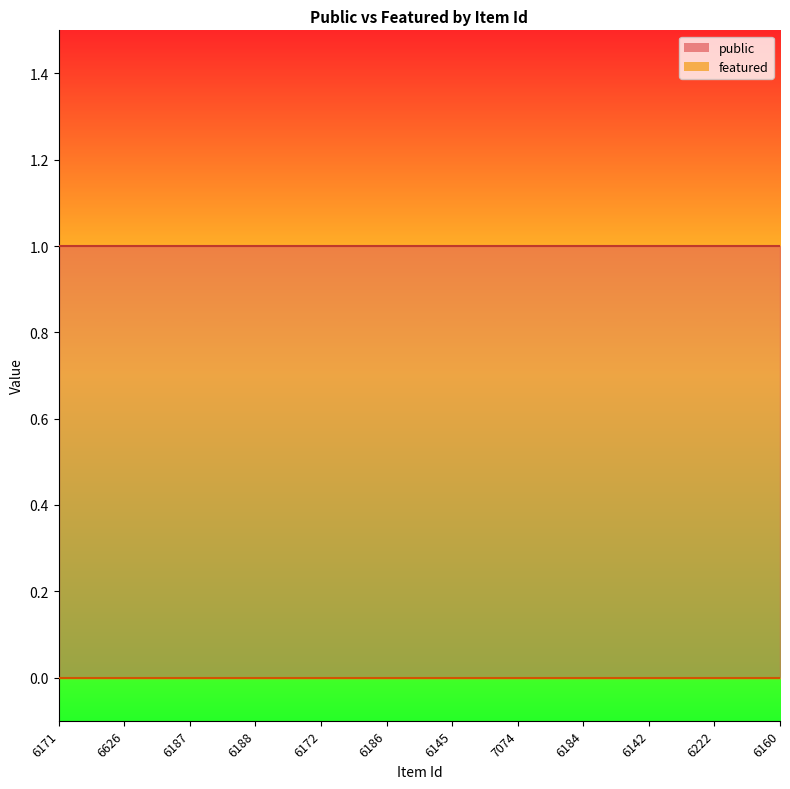

What position from the left is 6160?

12